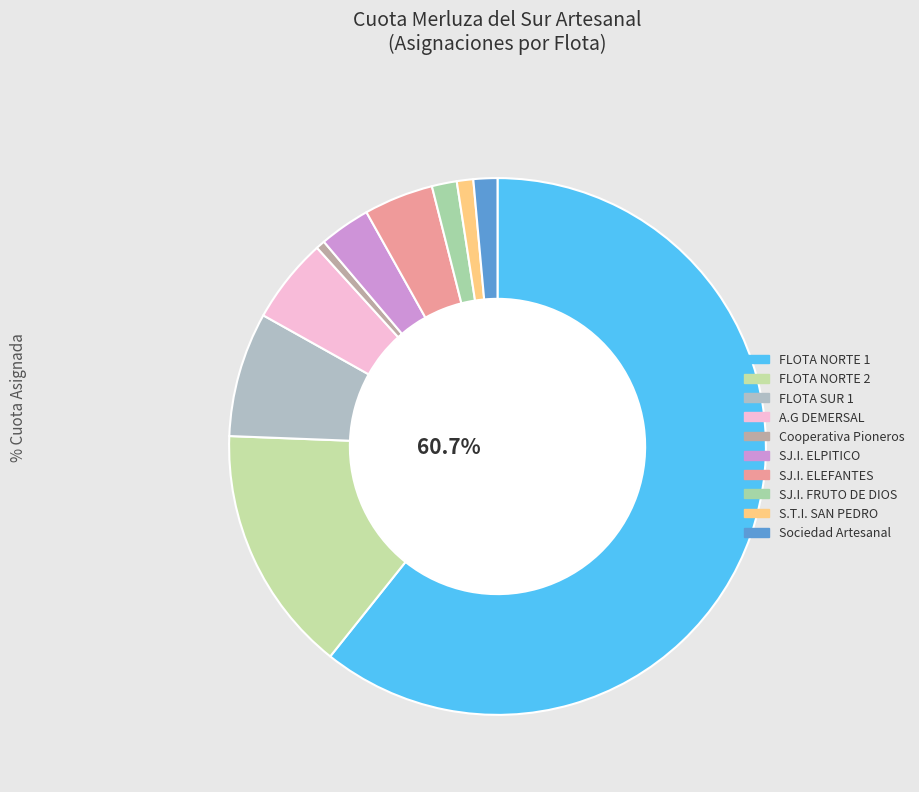

The S.T.I. SAN PEDRO slice represents 9% of the pie. True or false?

False